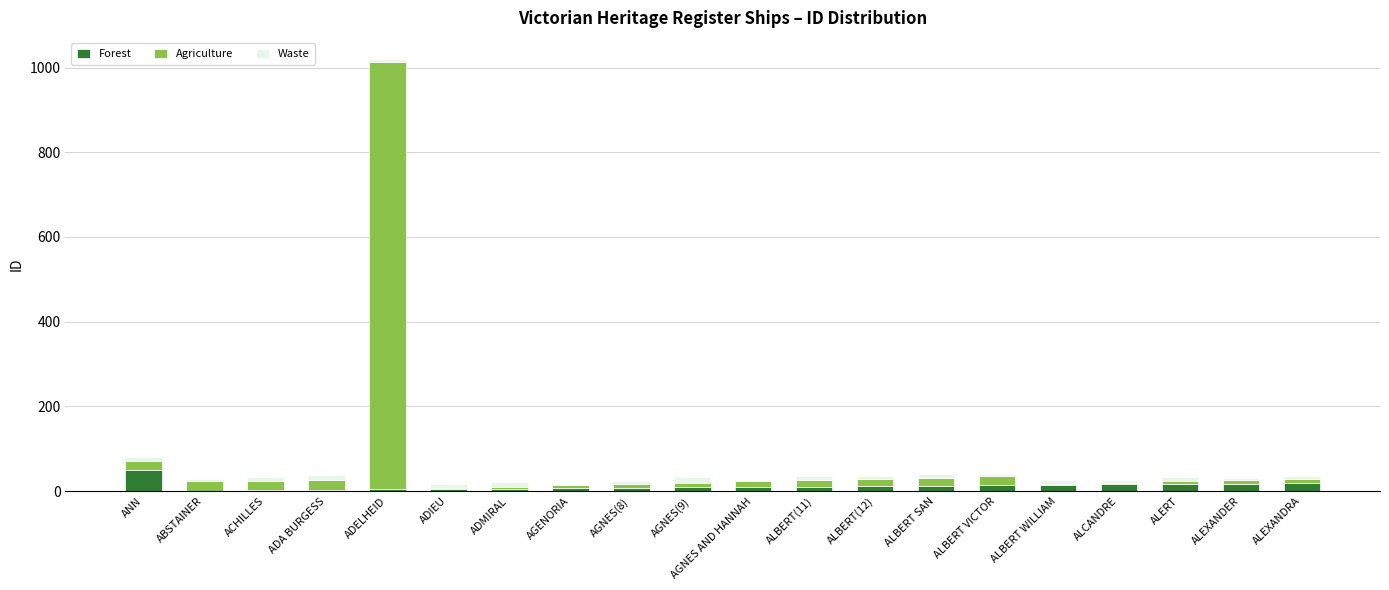

What is the maximum value for Forest?

51